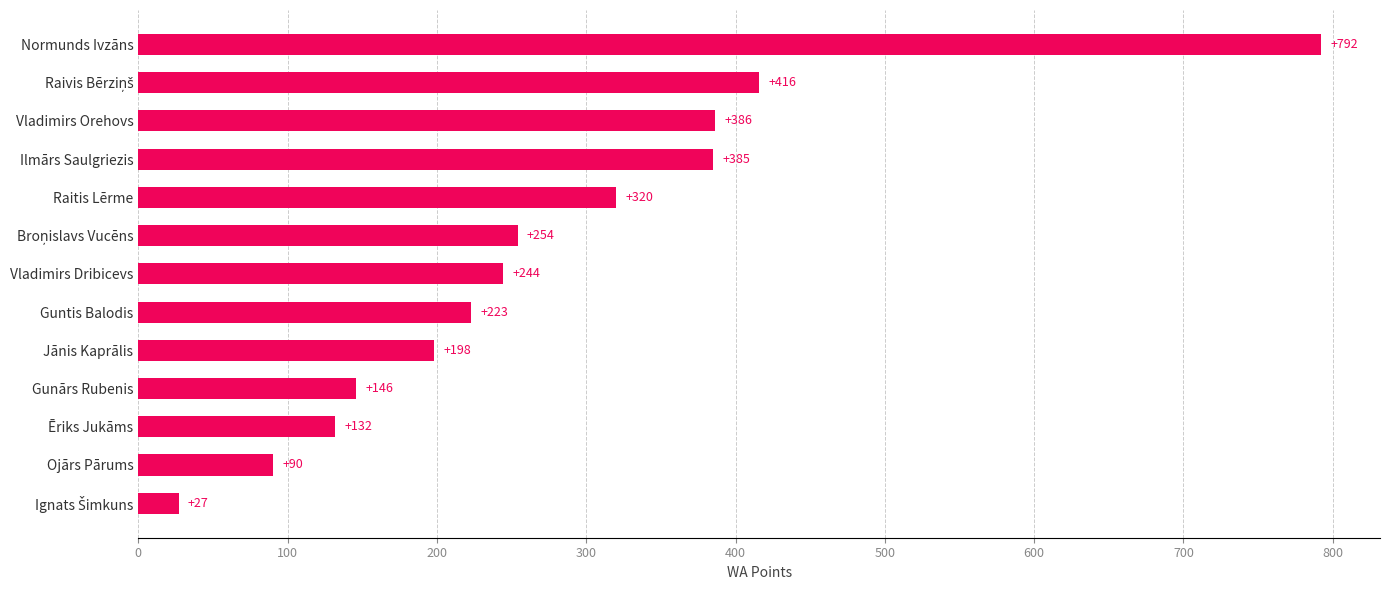

Reading top to bottom, what are all the values shown in this chart?

792	416	386	385	320	254	244	223	198	146	132	90	27